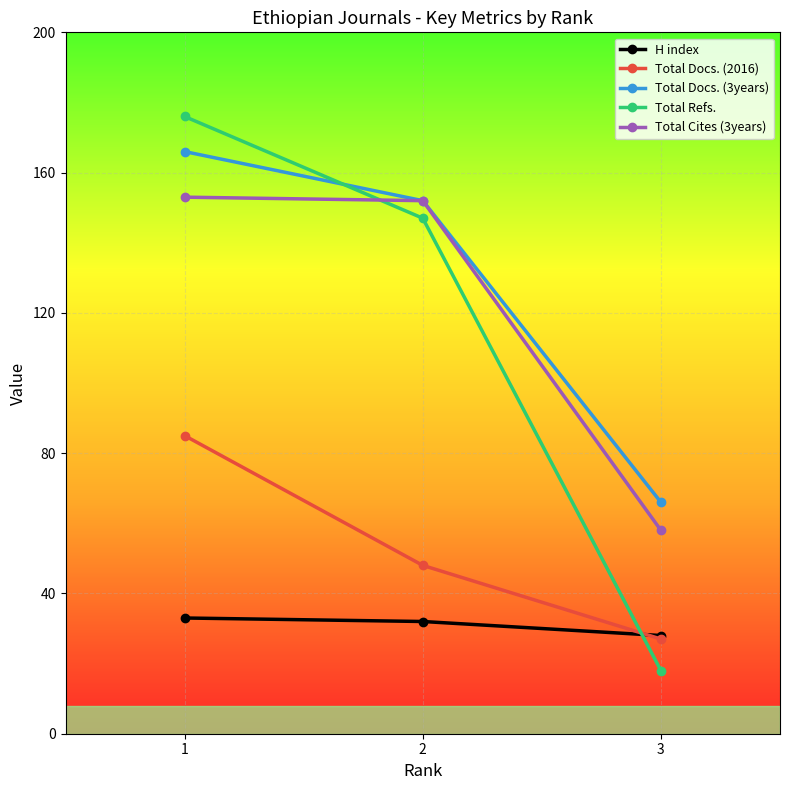

What is the total value across all series at 3?

197